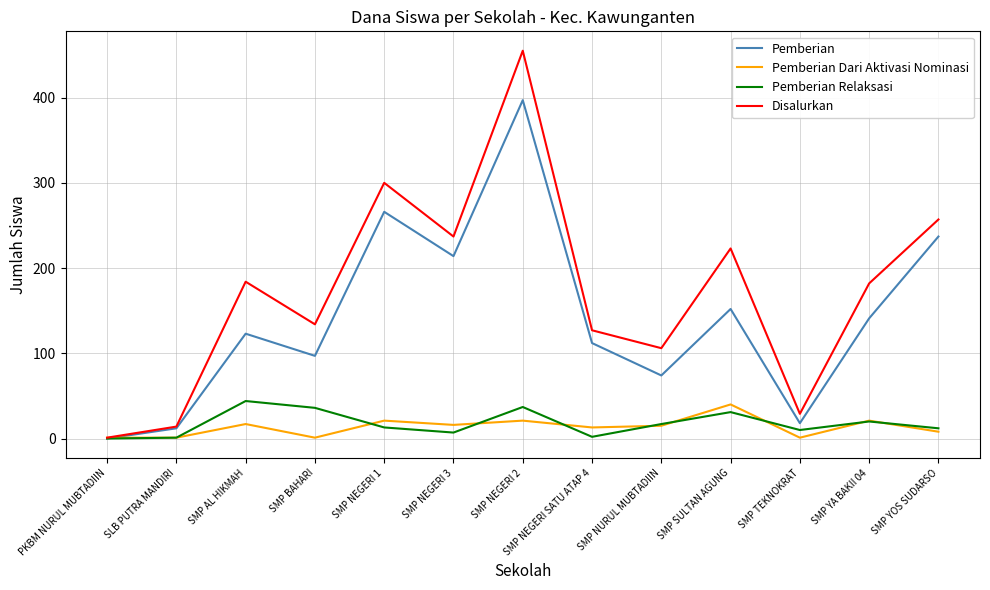

What is the greatest value displayed?

455